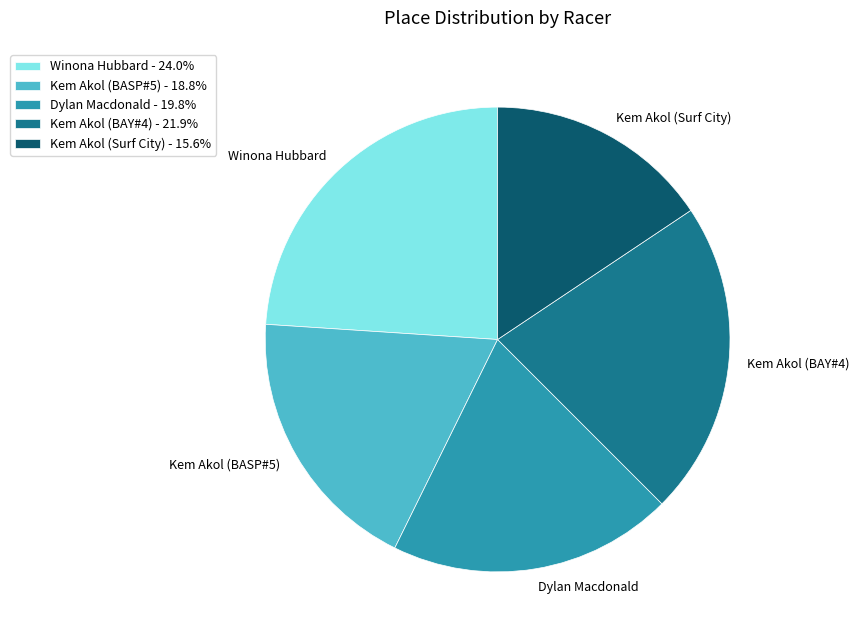

Combined, do Dylan Macdonald and Kem Akol (BAY#4) account for over 50%?

No